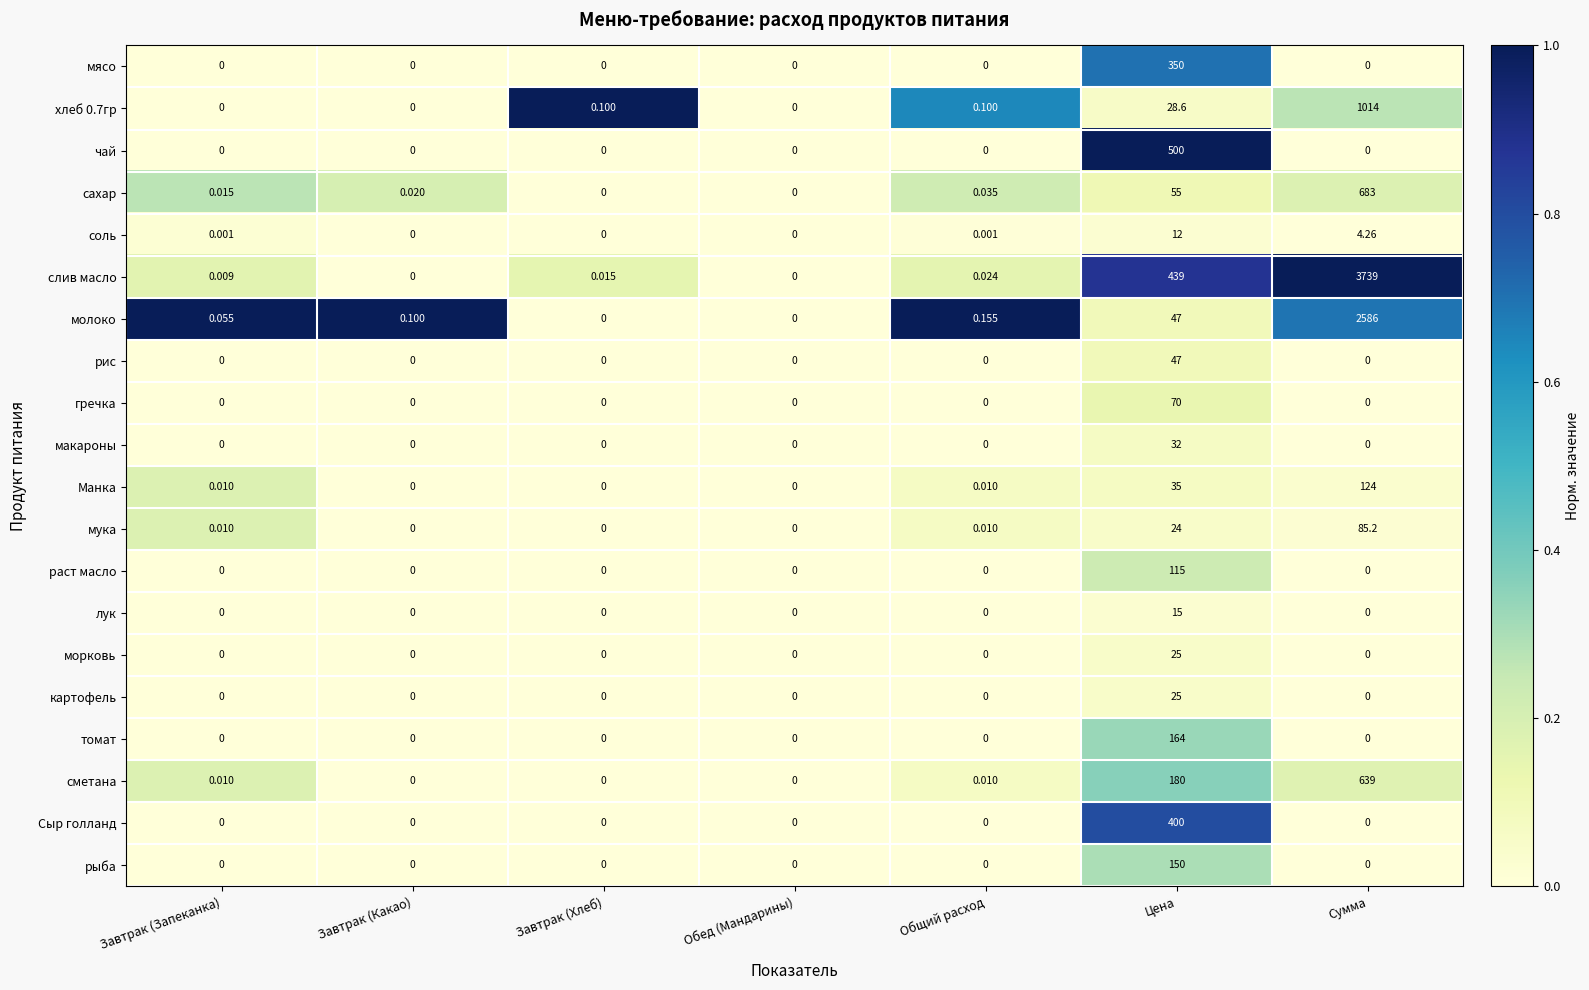

Which category has the highest value across all series?

Сумма